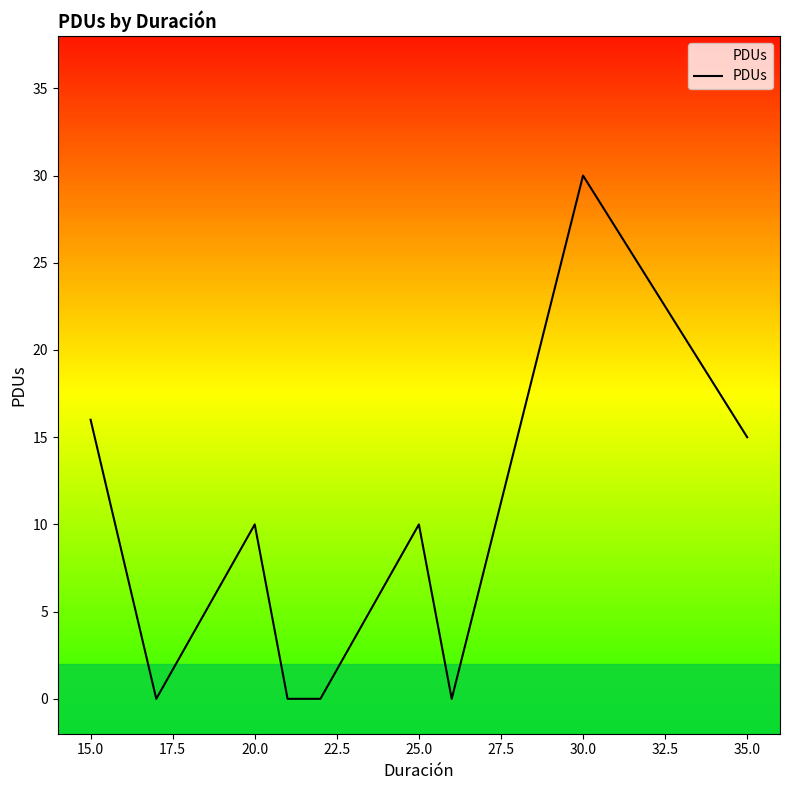

How many values are below 10?

4